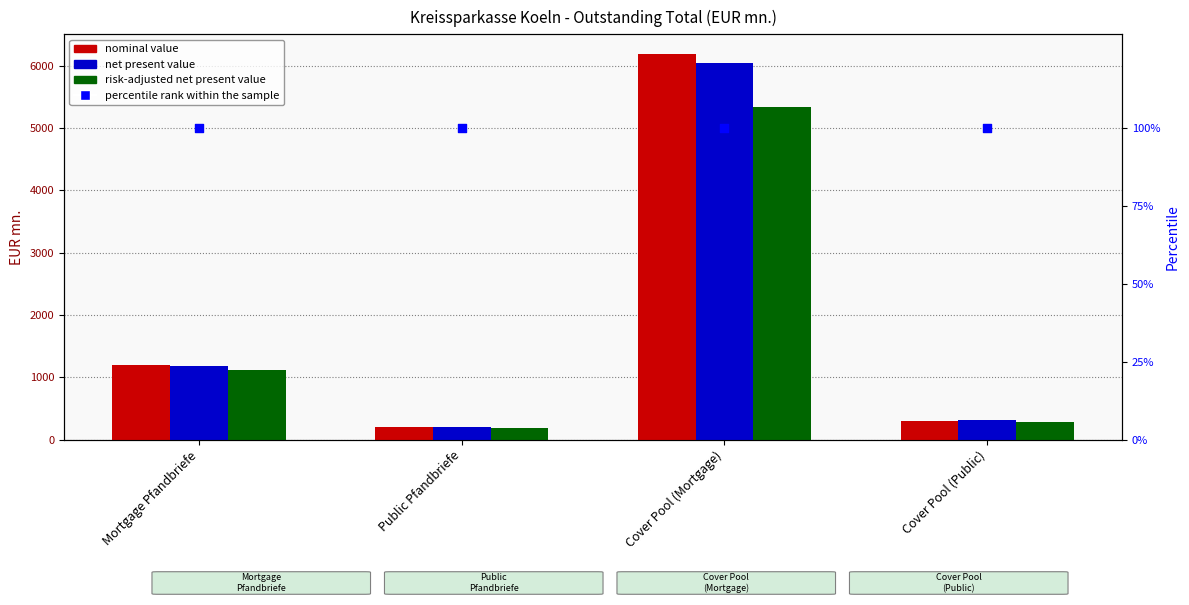

Which series has the widest spread of Y values?

nominal value